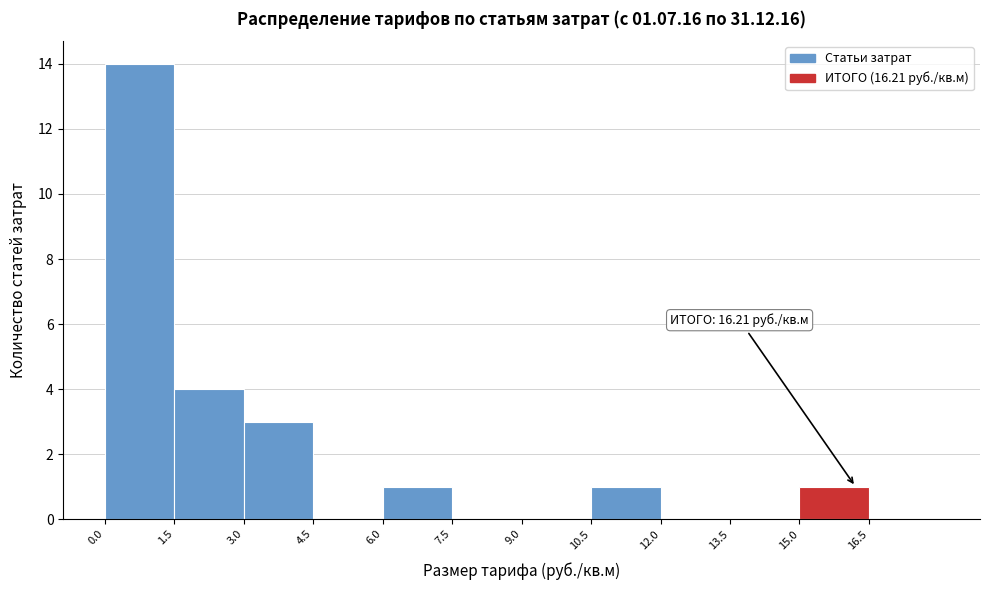

Over which range of the x-axis is the bar tallest?

0.0 to 1.5